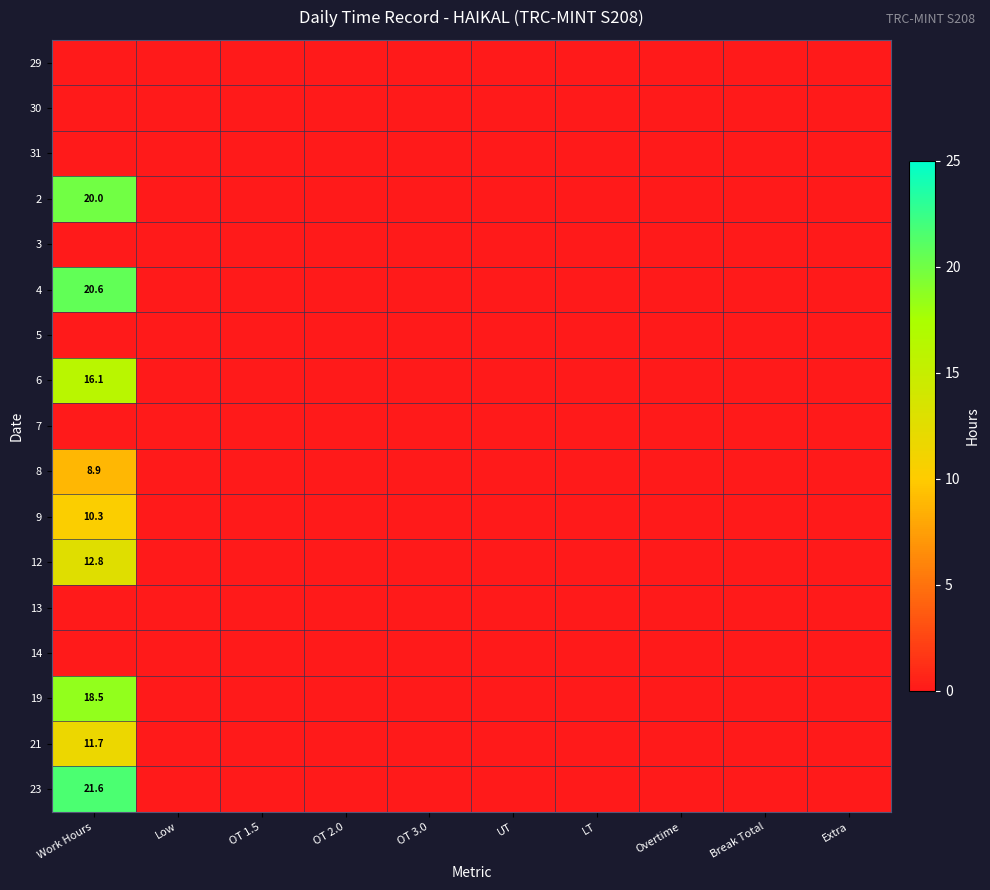

At which category does the chart reach its minimum across all series?

Work Hours